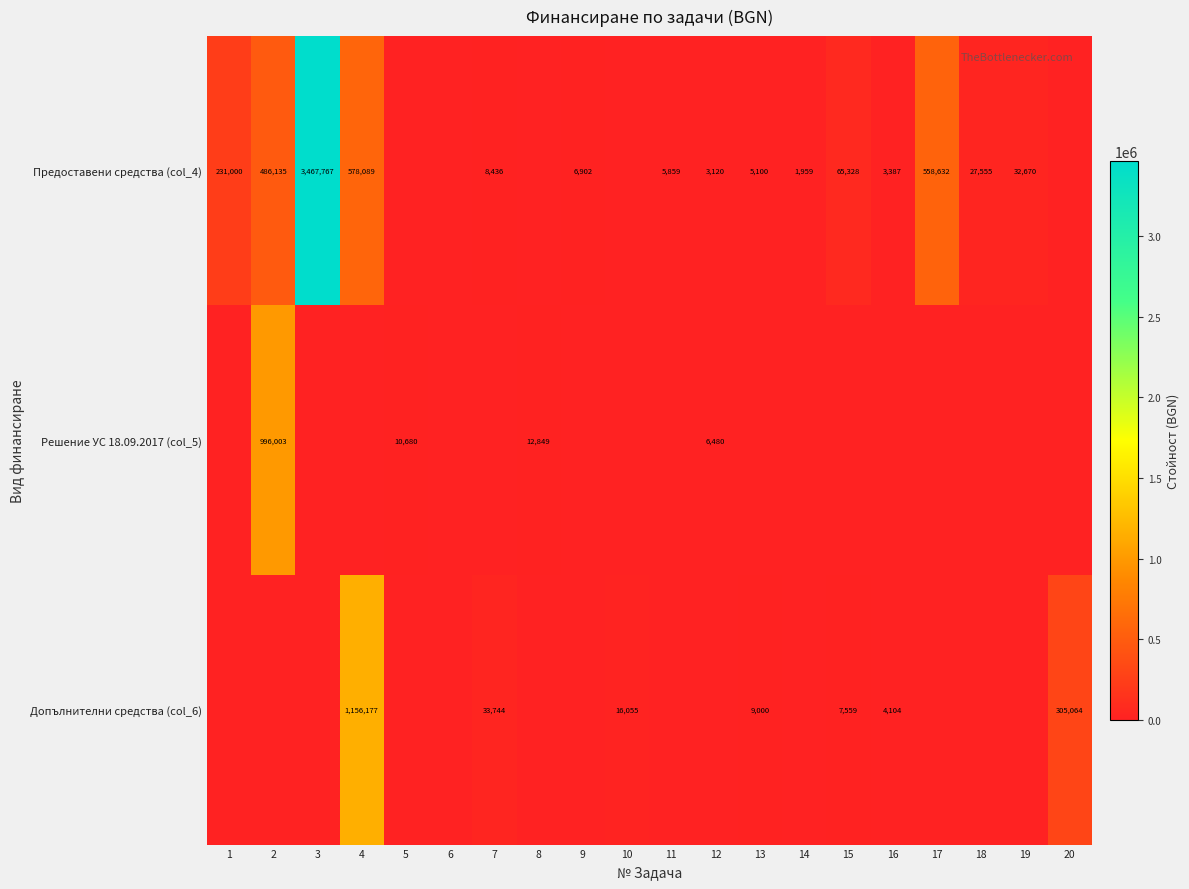

Between 2 and 11, which is larger?

2